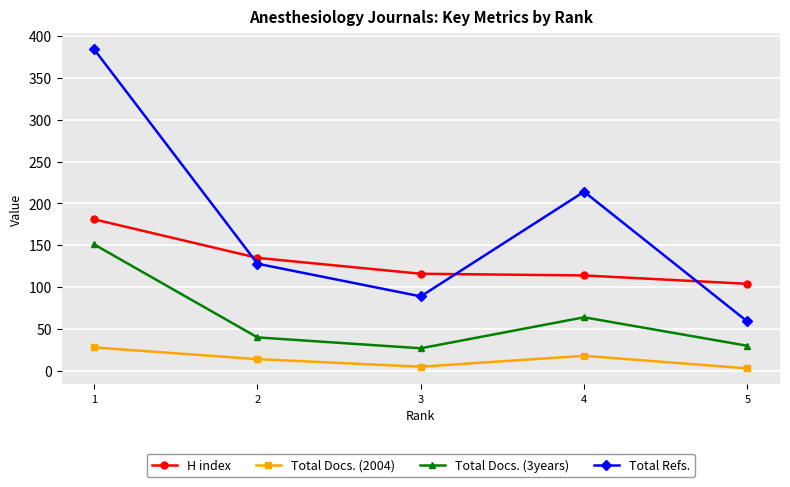

Is the value of Total Refs. at 1 greater than the value of Total Docs. (2004) at 5?

Yes